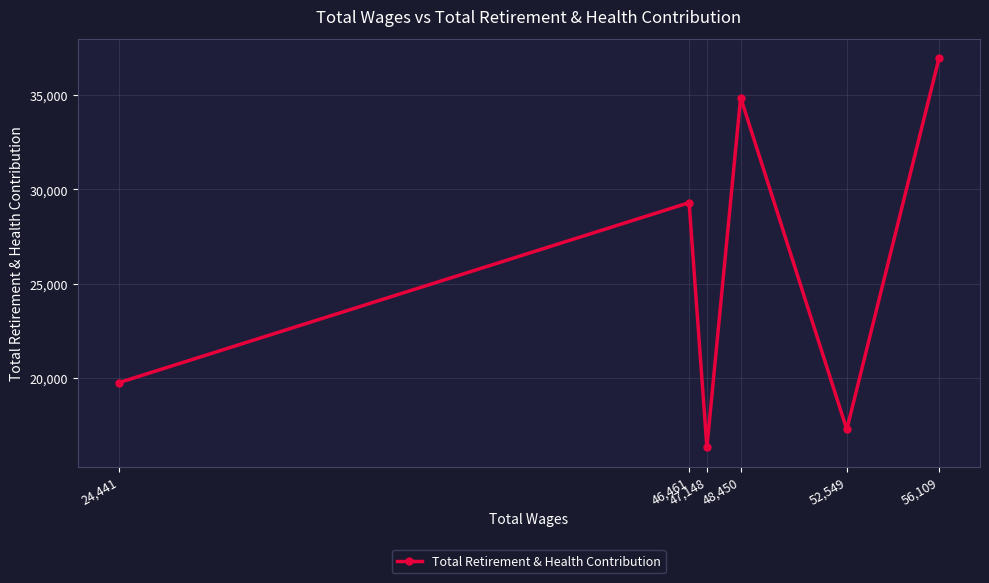

What is the value of the 2nd point from the left?

29292